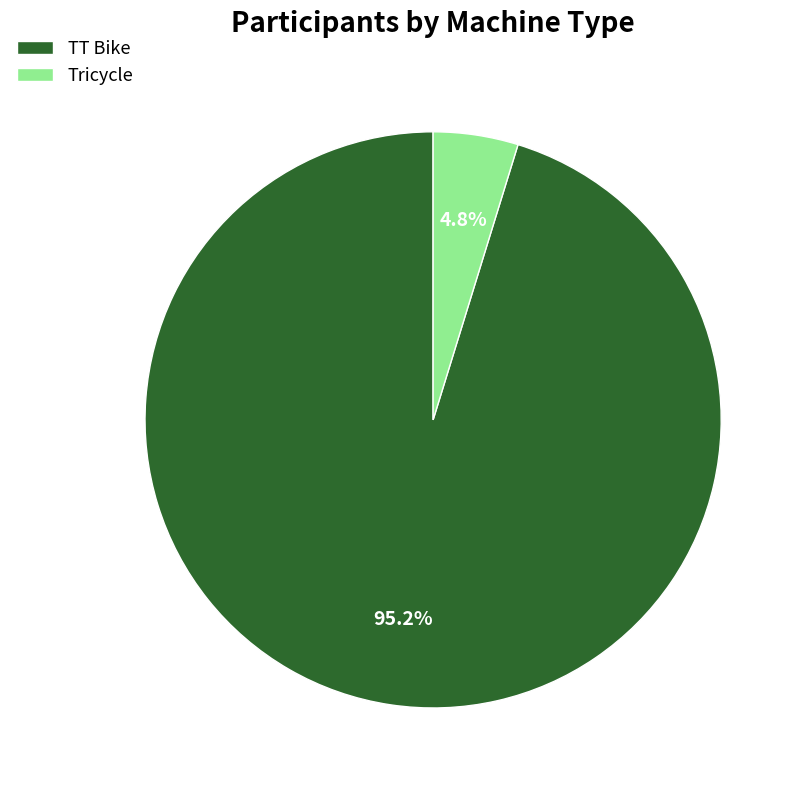

Which slice represents more than half of the pie?

TT Bike